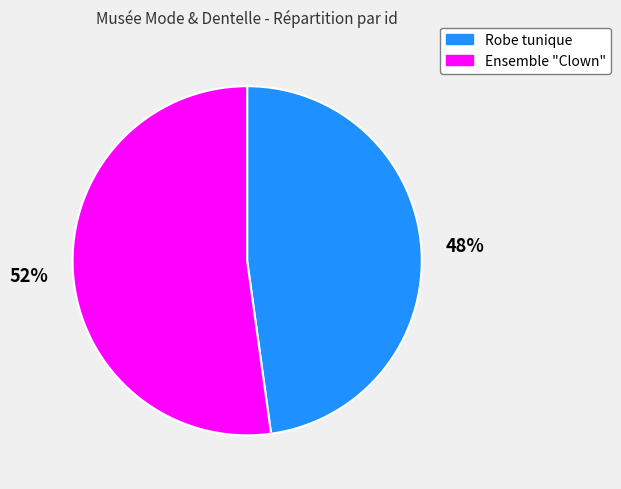

What percentage is the Ensemble "Clown" slice, to the nearest percent?

52%